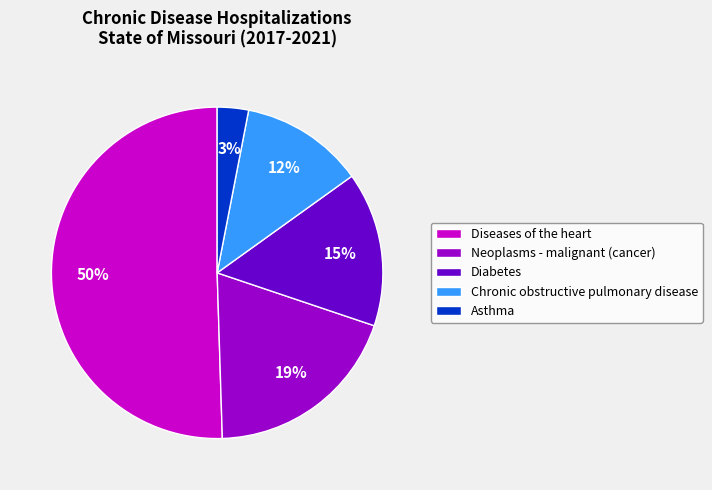

Is there any slice that represents more than half of the pie?

Yes